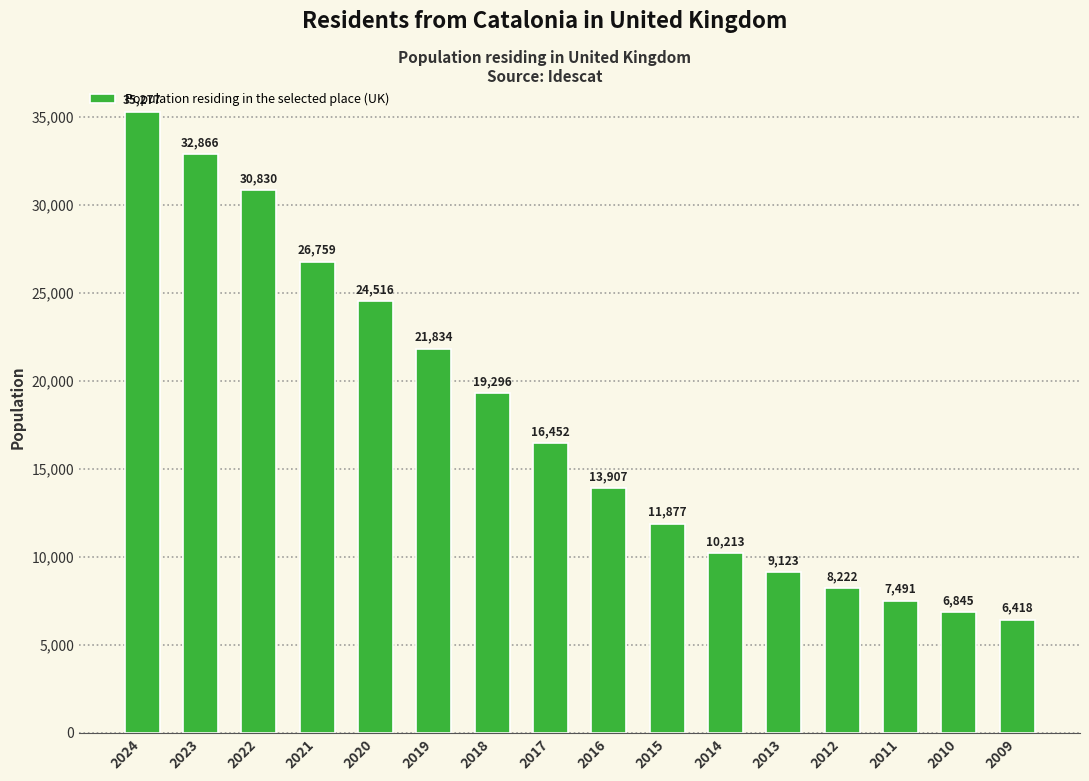

Rank the categories by value from lowest to highest.

2009, 2010, 2011, 2012, 2013, 2014, 2015, 2016, 2017, 2018, 2019, 2020, 2021, 2022, 2023, 2024